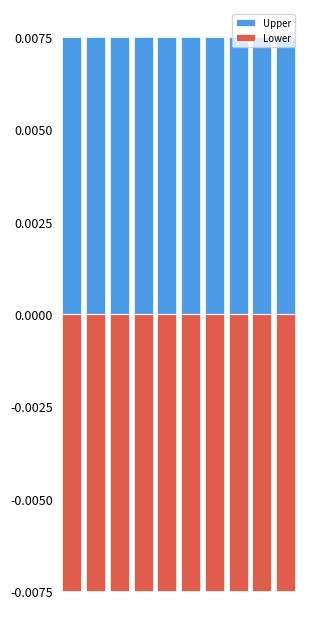

How many bars are there in total?

20